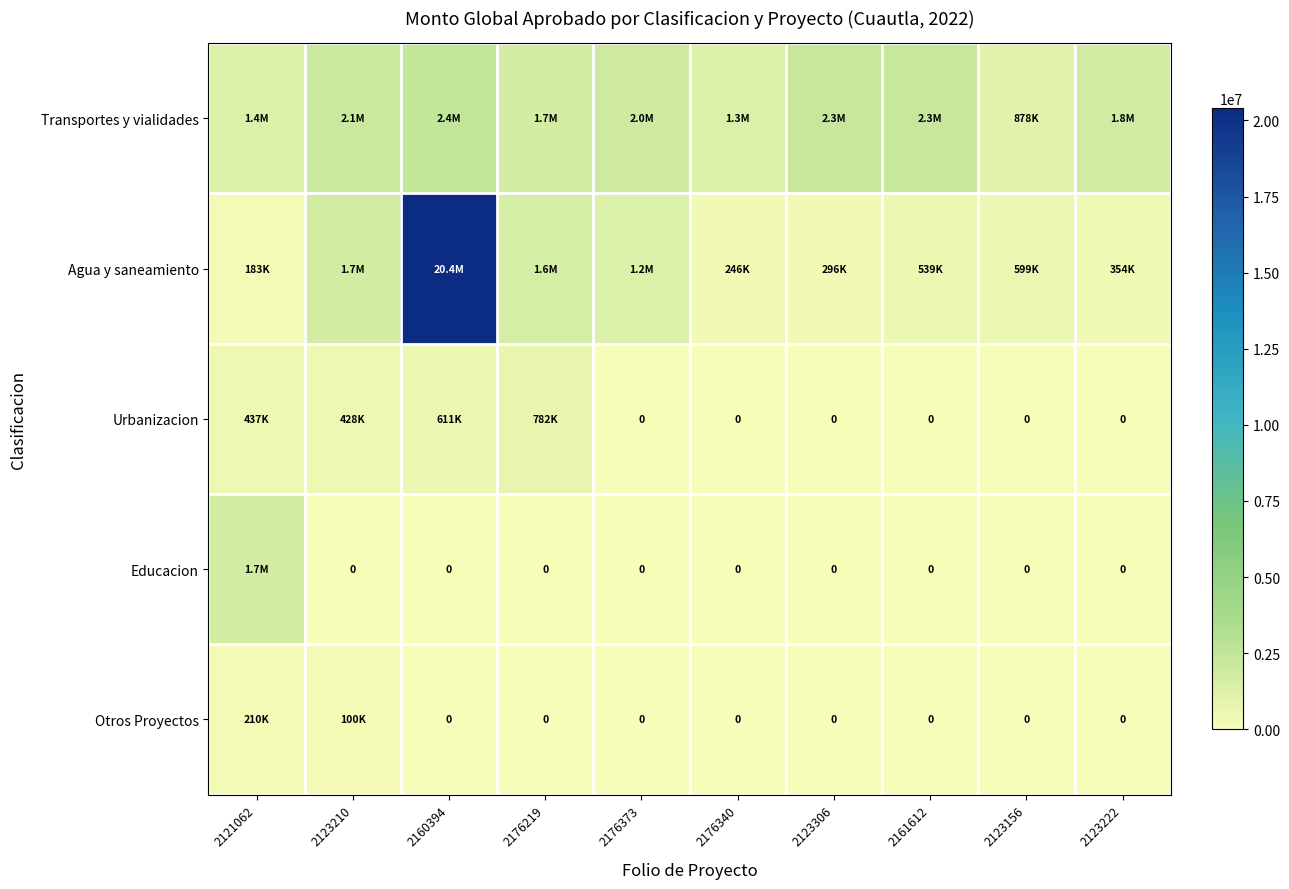

At which label is Otros Proyectos closest to 105000?

2123210